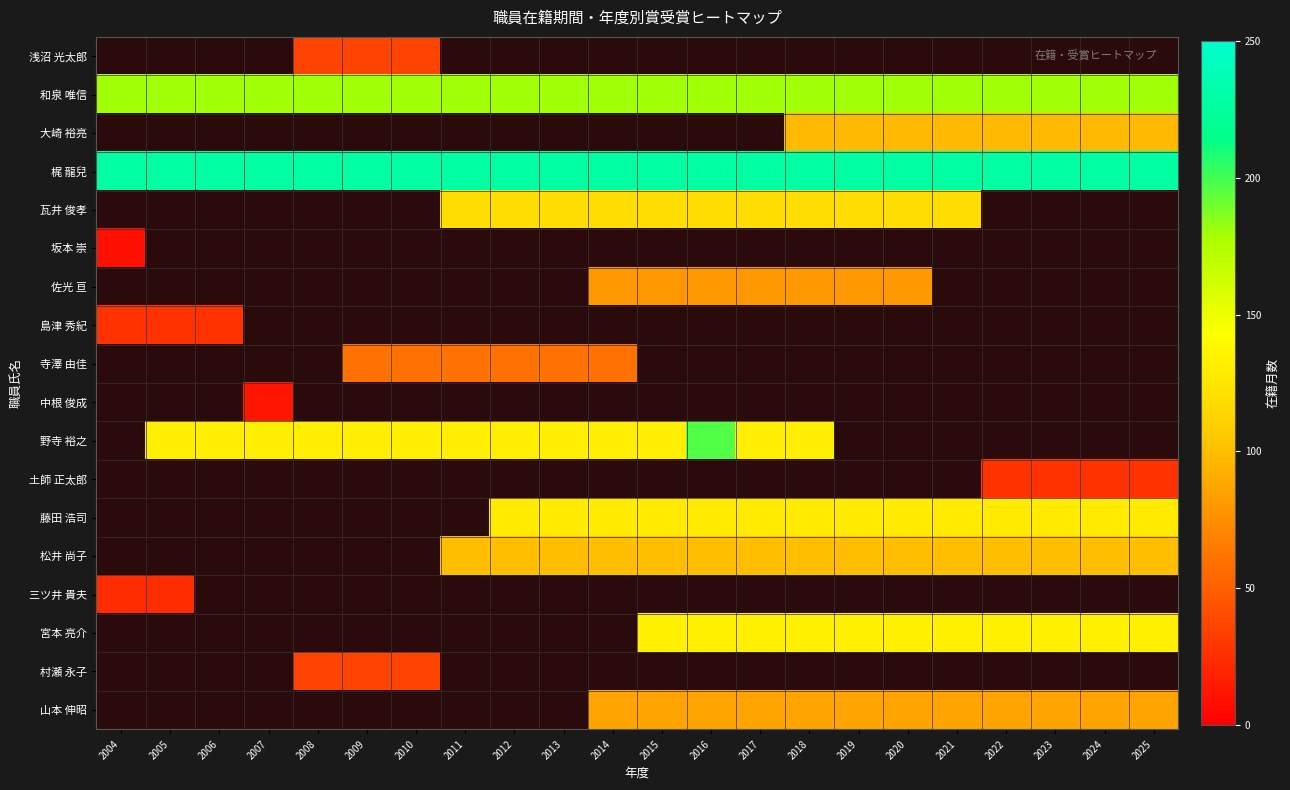

List the labels in order of 坂本 崇 value, largest first.

2004, 2005, 2006, 2007, 2008, 2009, 2010, 2011, 2012, 2013, 2014, 2015, 2016, 2017, 2018, 2019, 2020, 2021, 2022, 2023, 2024, 2025